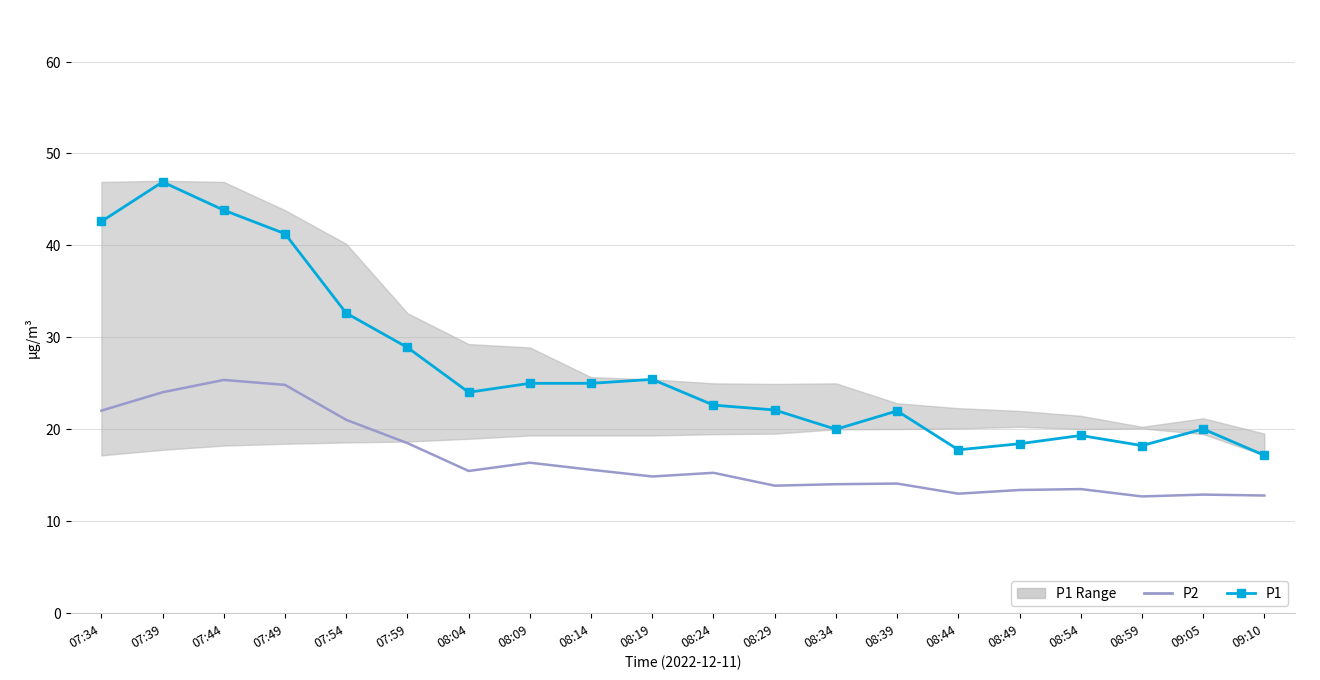

True or false: P1 has more than 2 points higher than both neighbors.

True